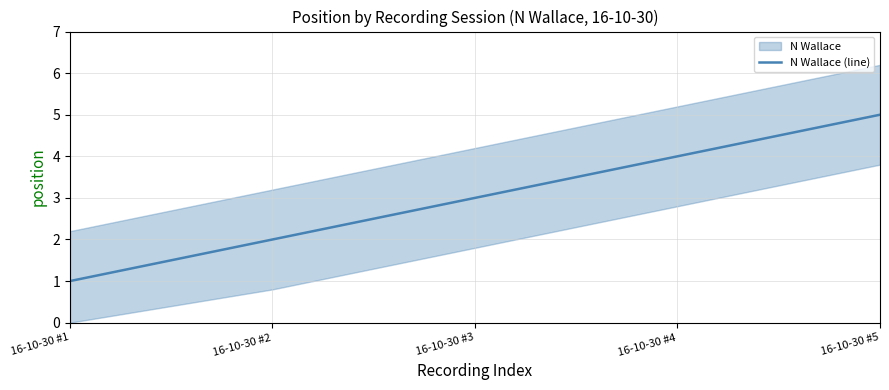

Rank the categories by value from highest to lowest.

16-10-30 #5, 16-10-30 #4, 16-10-30 #3, 16-10-30 #2, 16-10-30 #1